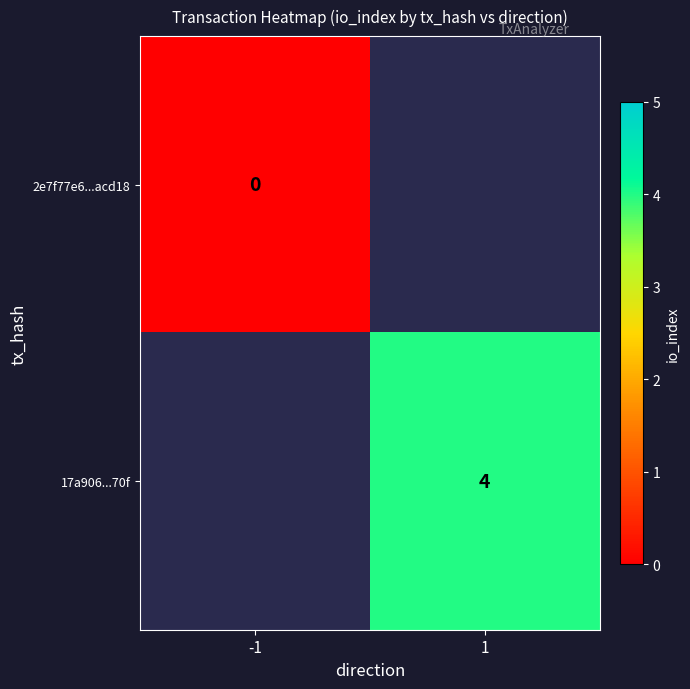

Where is 2e7f77e6...acd18 nearest to the value 0?

-1